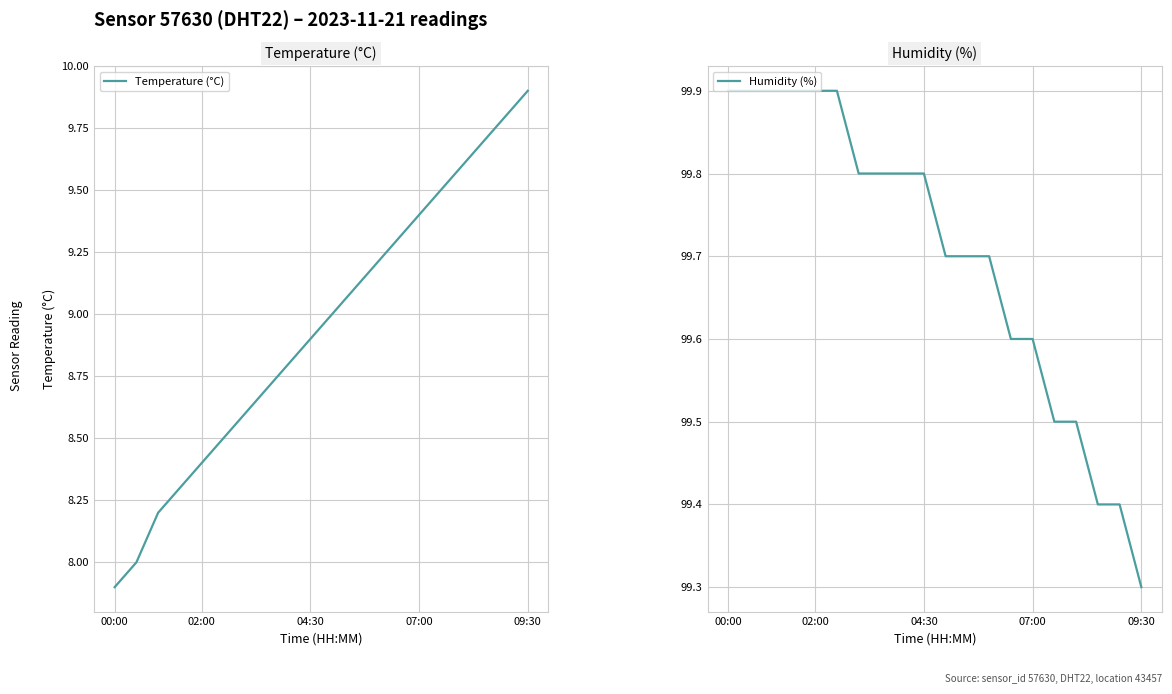

How many lines are shown in the chart?

2